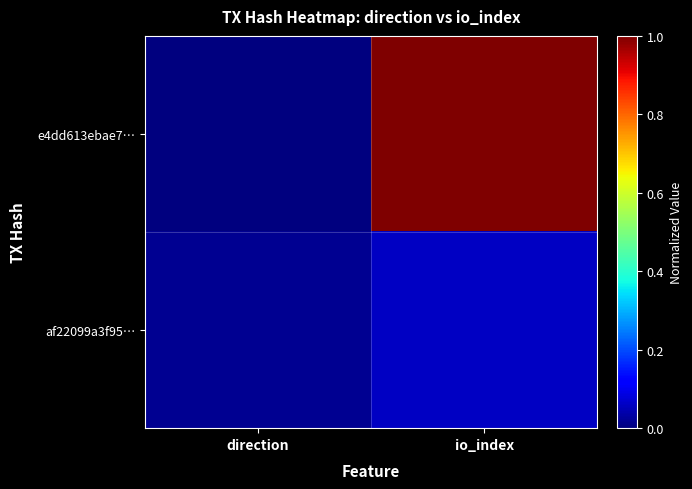

Reading left to right, transcribe all the data shown in this chart.

e4dd613ebae7…: direction=0.0	io_index=1.0
af22099a3f95…: direction=0.0	io_index=0.1